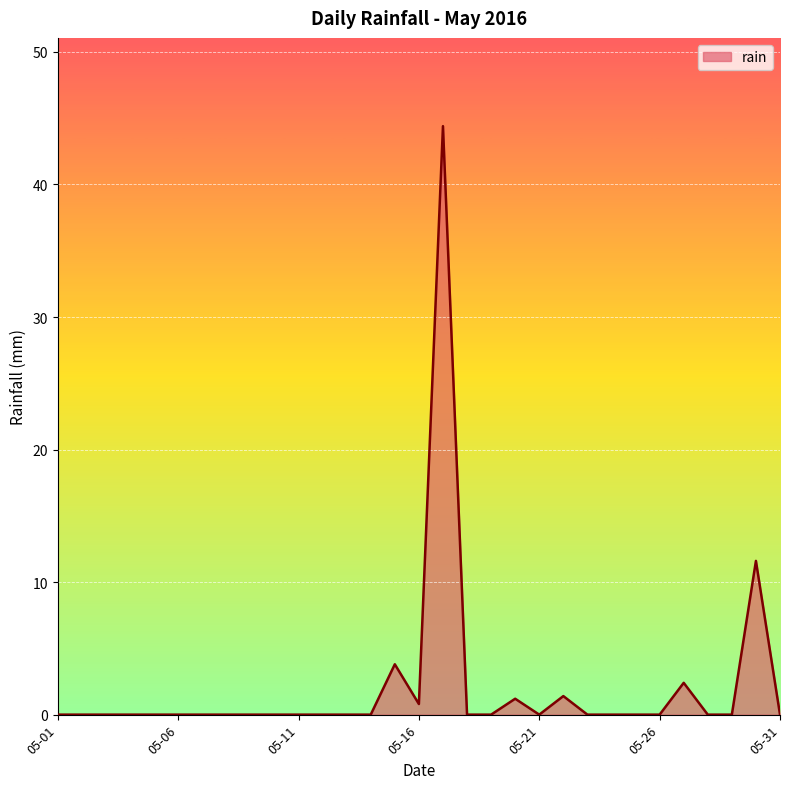

What is the difference between the maximum and minimum values?

44.4